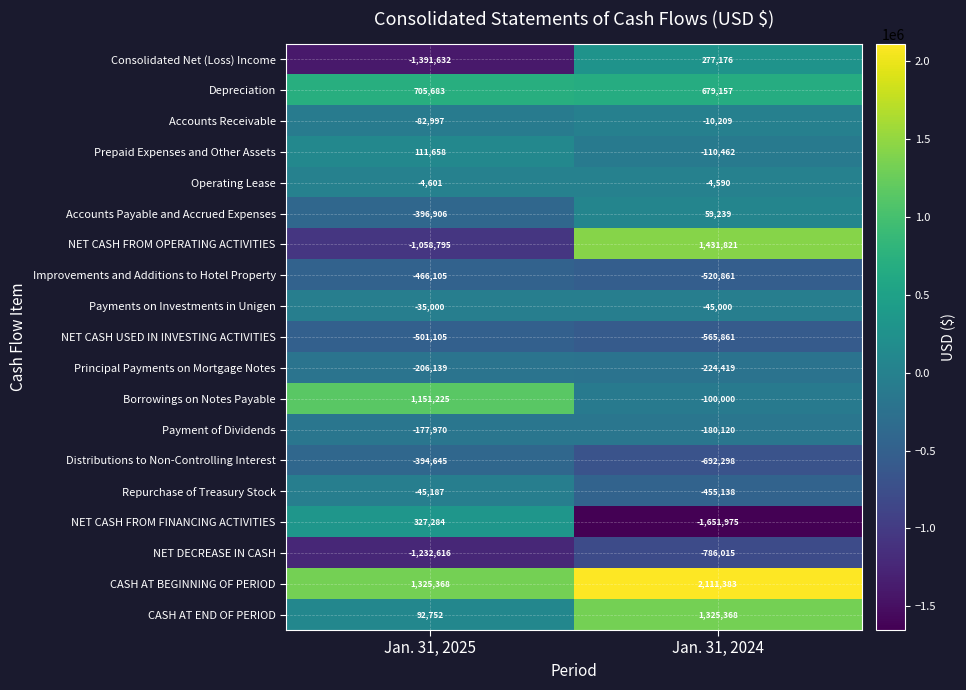

What is the difference between the maximum and minimum values in the CASH AT BEGINNING OF PERIOD series?

786015